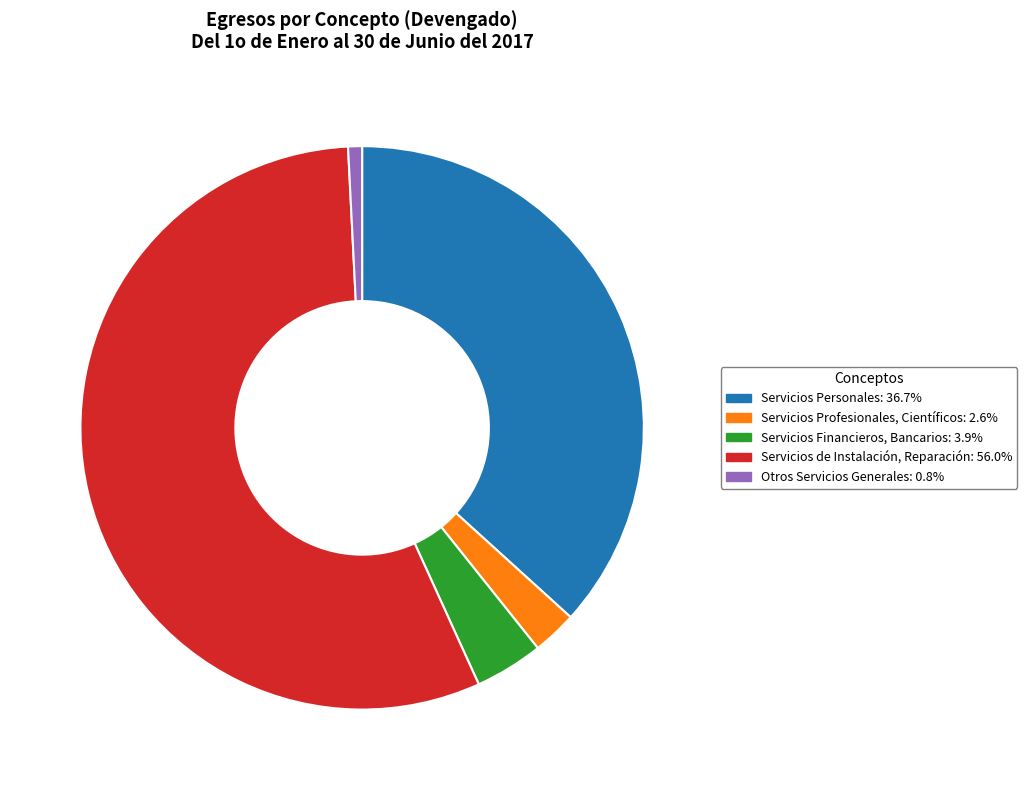

Do Servicios de Instalación, Reparación: 56.0% and Otros Servicios Generales: 0.8% together represent more than half of the pie?

Yes